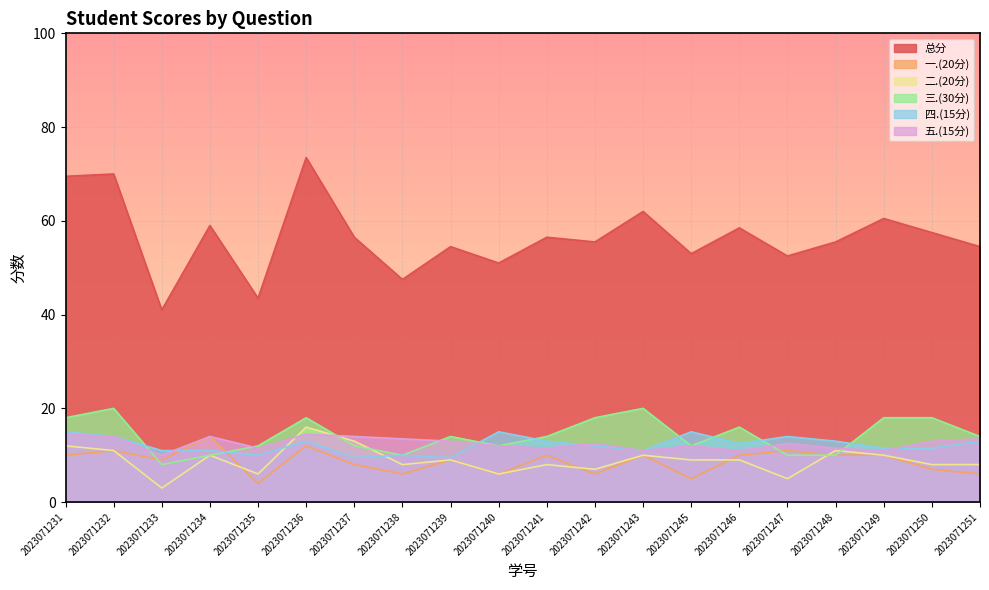

How many times do 三.(30分) and 一.(20分) cross each other?

3